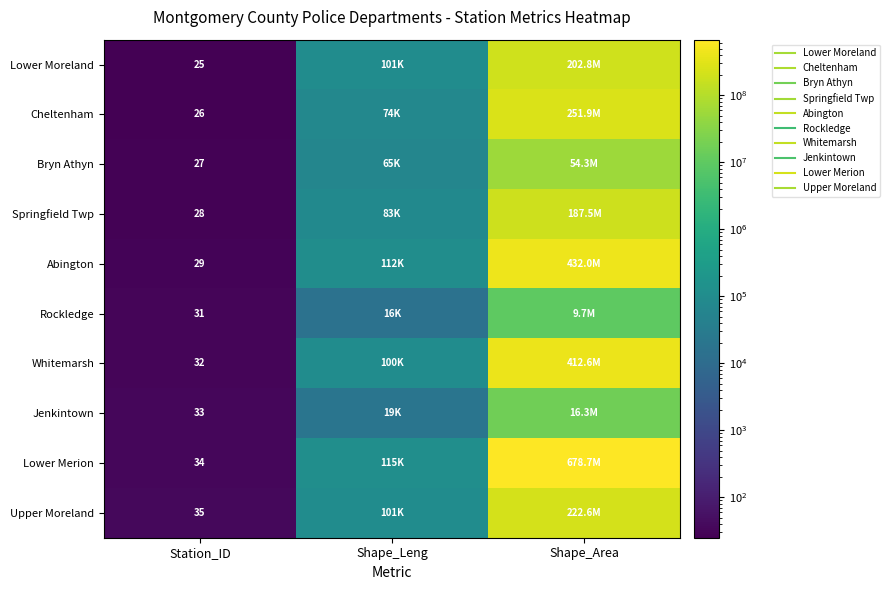

At how many categories does at least one series exceed 389017526?

1